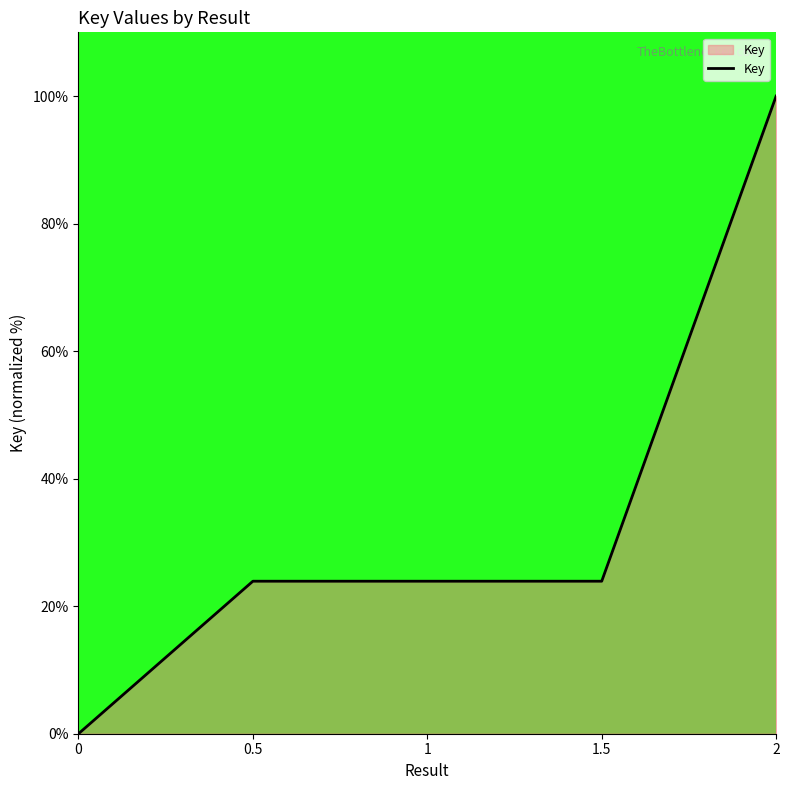

True or false: there are more than 2 points higher than both neighbors.

False